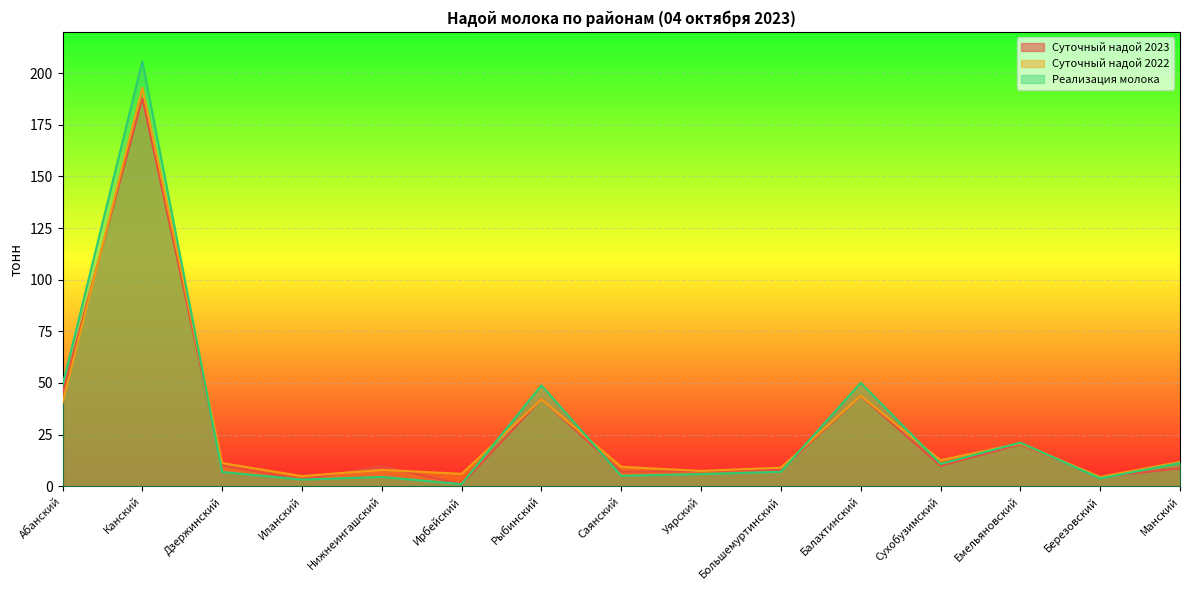

The value of Суточный надой 2022 at Уярский is 13.1. True or false?

False